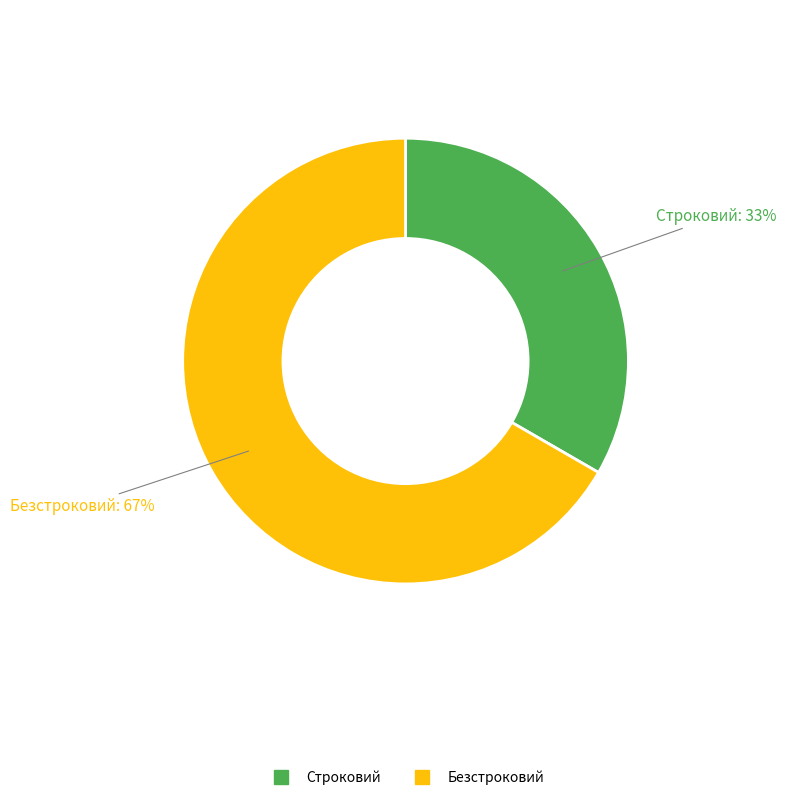

To the nearest percent, what is the combined percentage of Строковий and Безстроковий?

100%